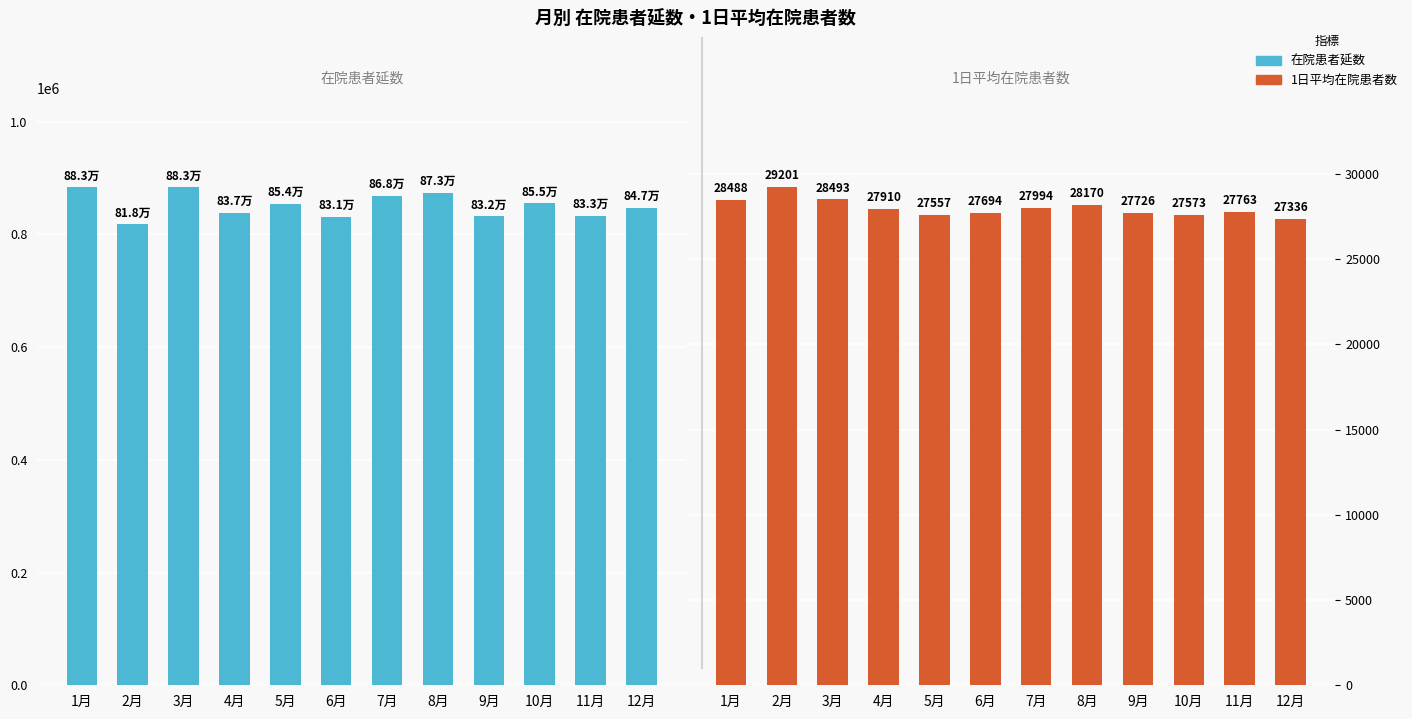

What is the average value of the 在院患者延数 series?

851191.2